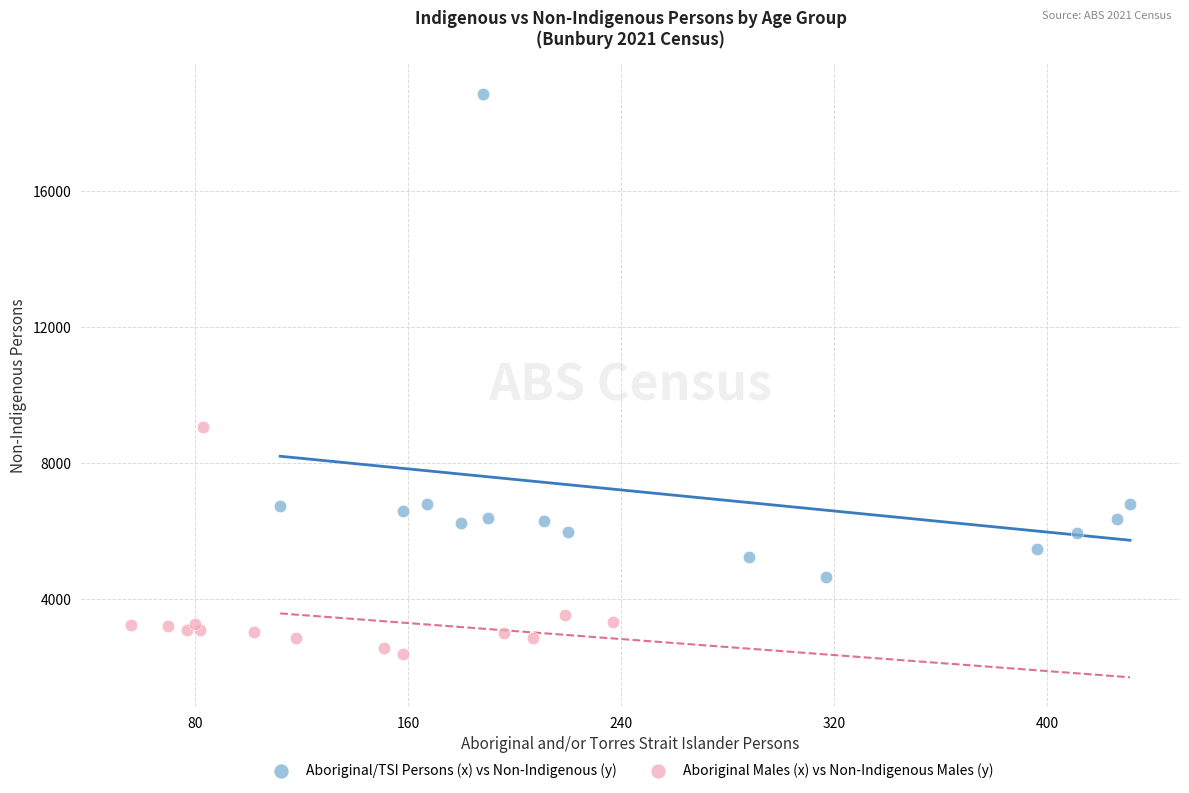

Which series reaches the maximum Y coordinate?

Aboriginal/TSI Persons (x) vs Non-Indigenous (y)